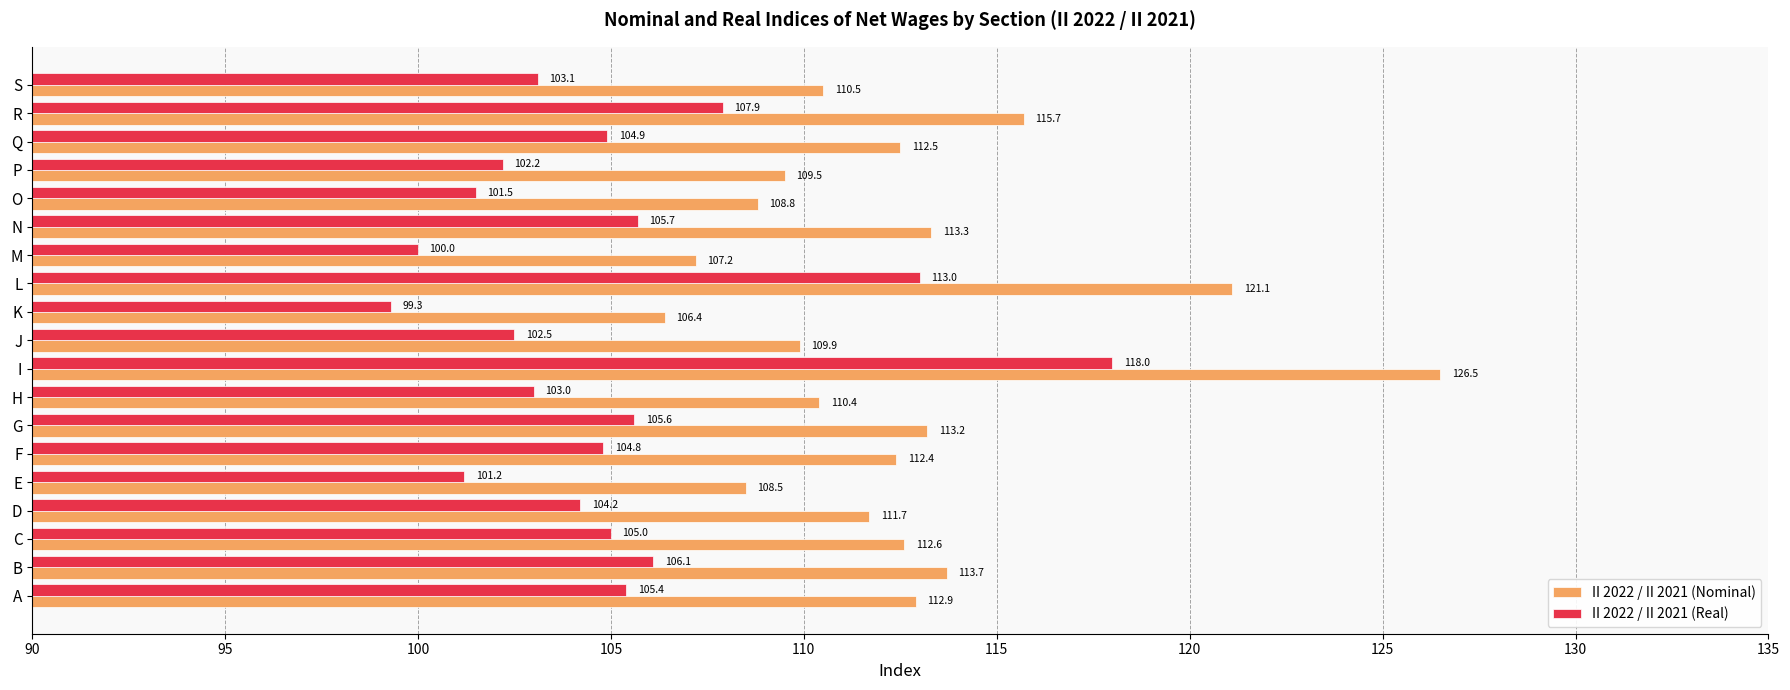

Which series has the largest total across all categories?

II 2022 / II 2021 (Nominal)